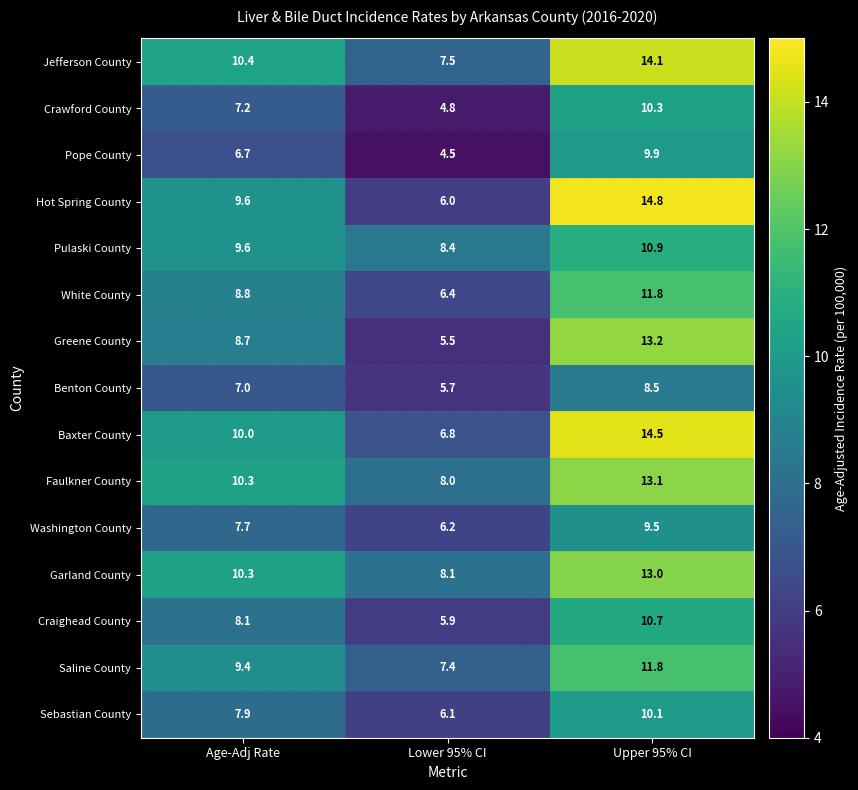

At how many categories does at least one series exceed 9?

2